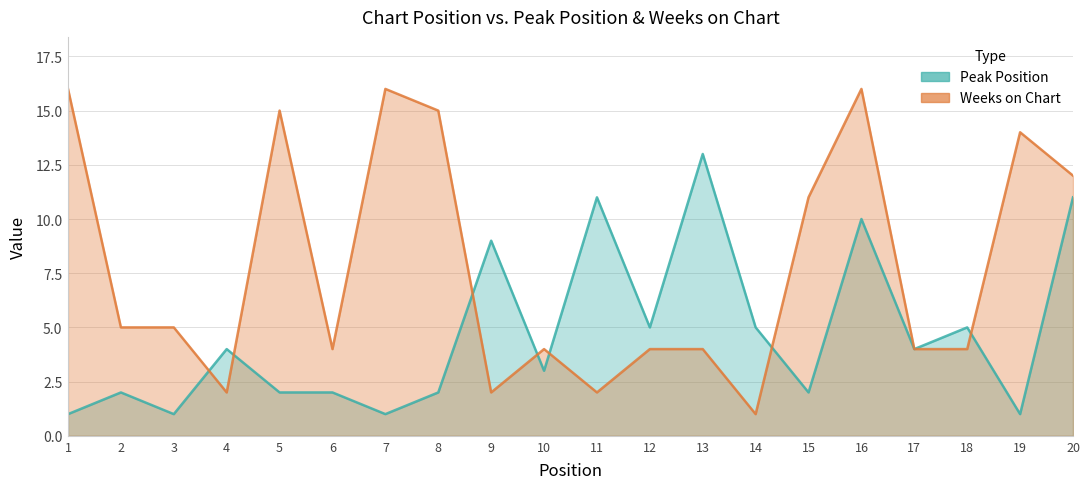

What is the difference between the second highest and second lowest values in the Weeks on Chart series?

14